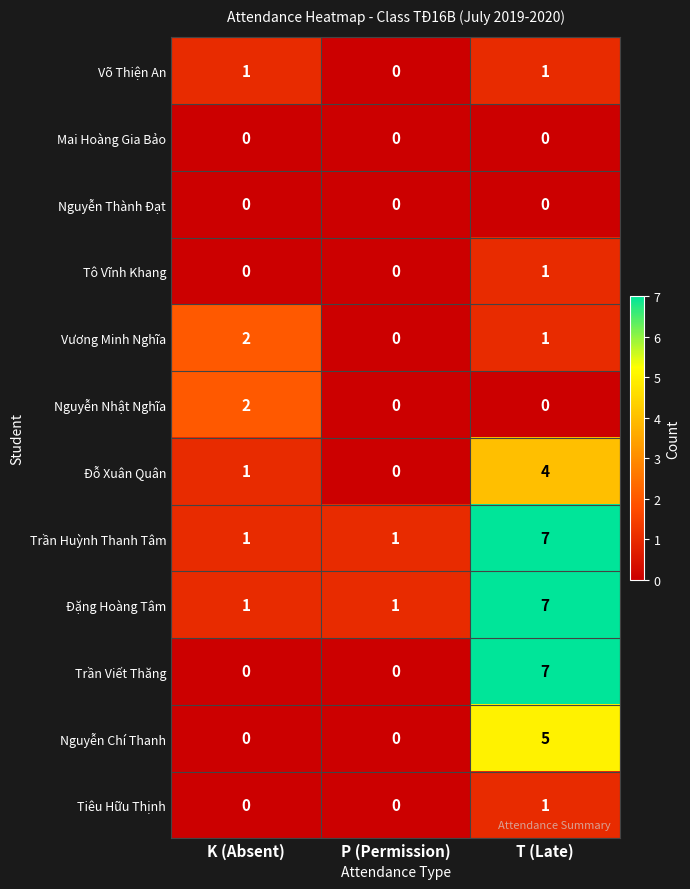

How many values in the Vương Minh Nghĩa series are below 1?

1